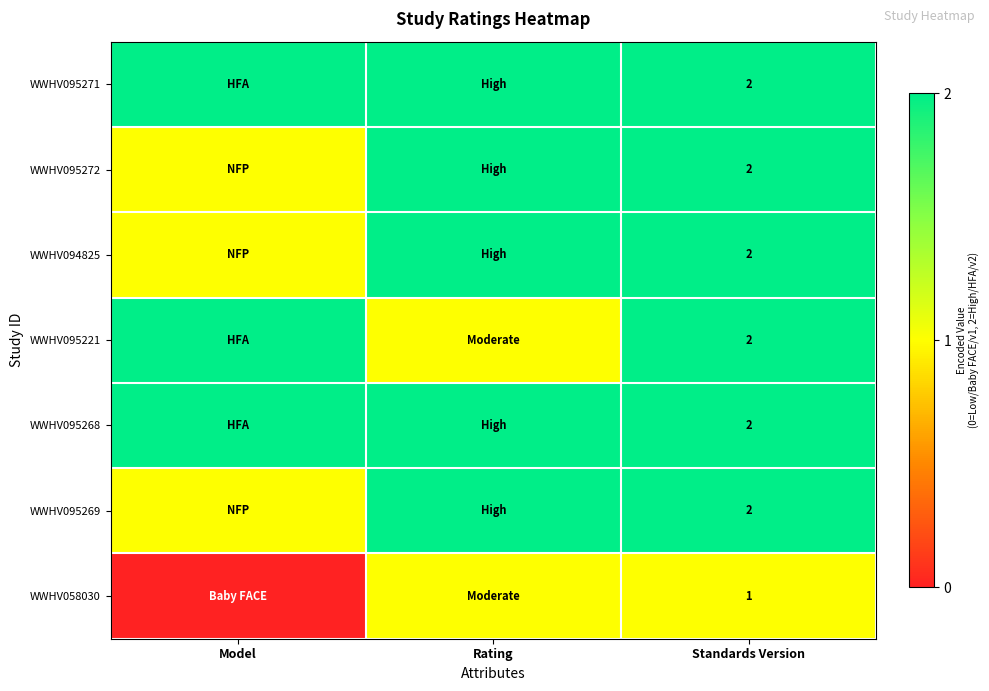

What is the total value across all series at Standards Version?

13